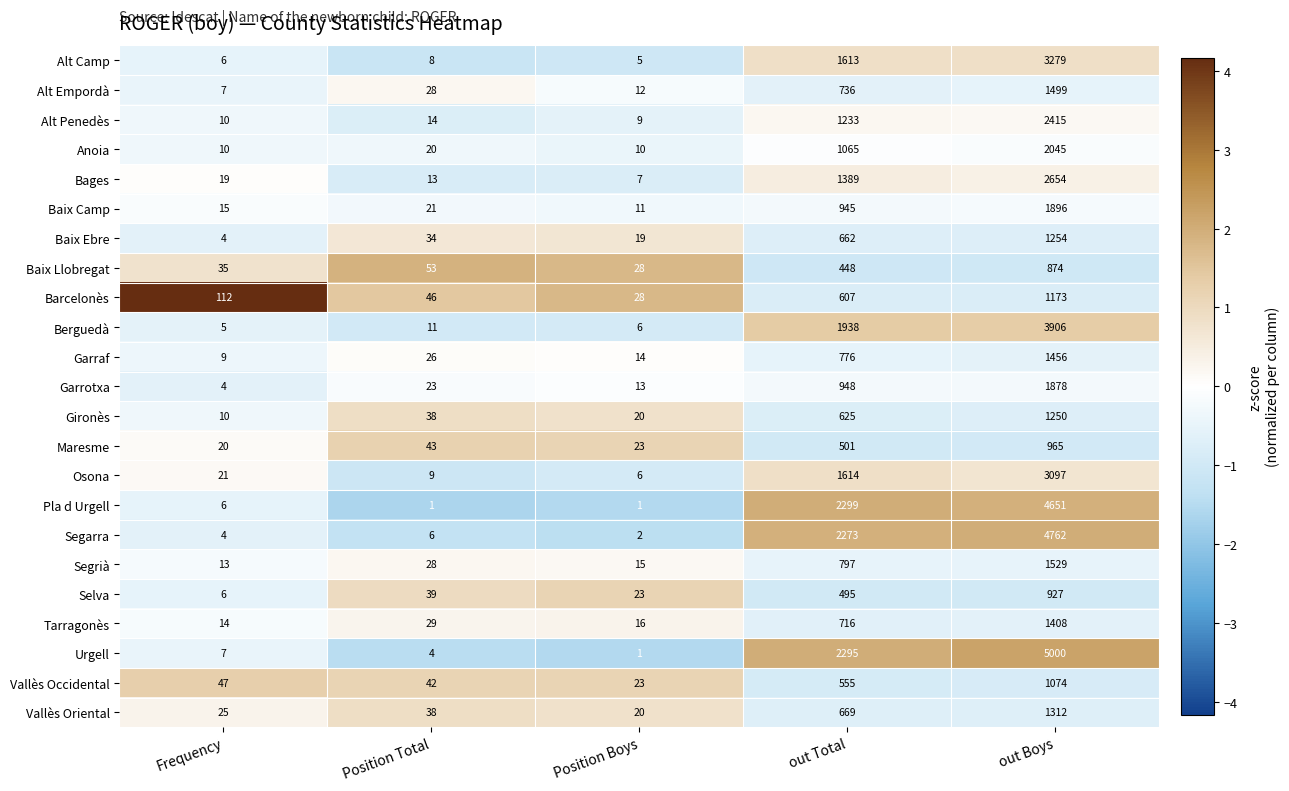

What is the difference between the Osona values at Frequency and out Boys?

3076